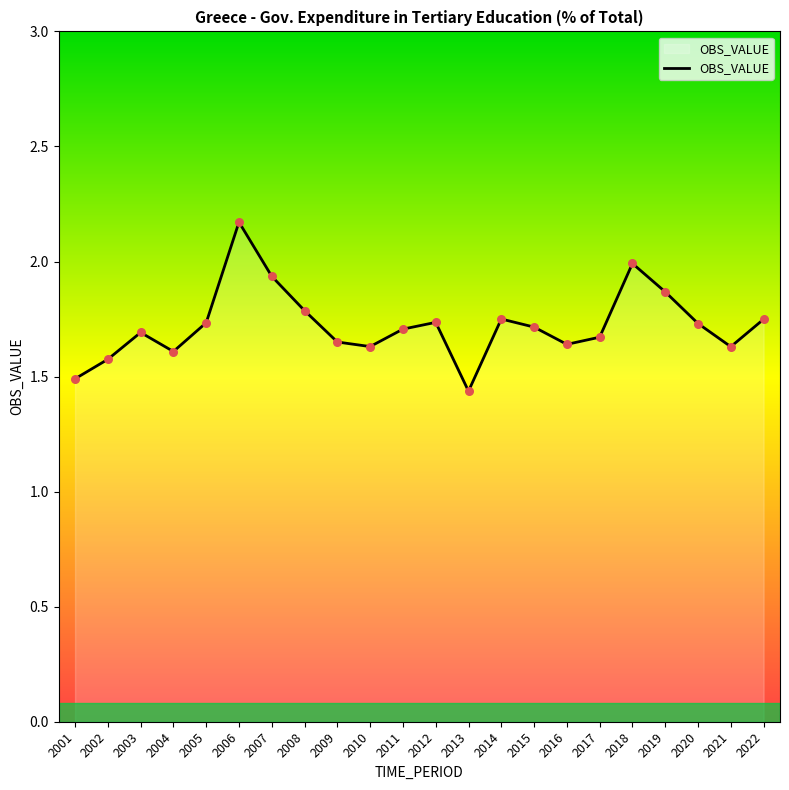

Between 2021 and 2022, which is larger?

2022